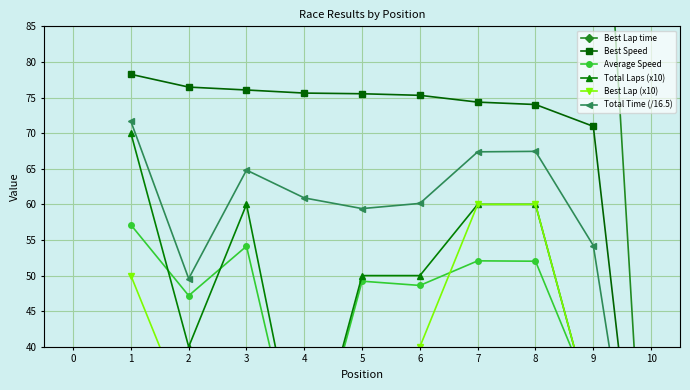

What is the sum of the Best Lap time values at 9 and 10?

136.0